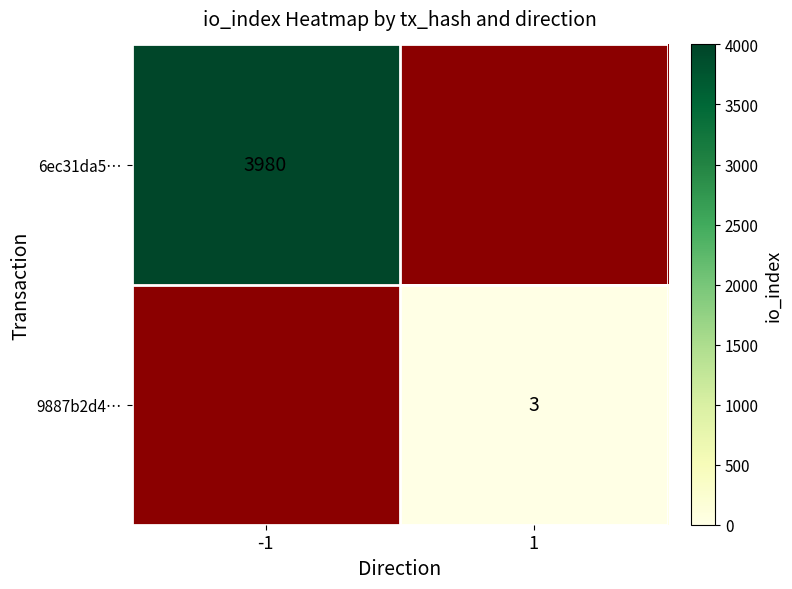

The 9887b2d4… series shows 3 at 1. True or false?

True